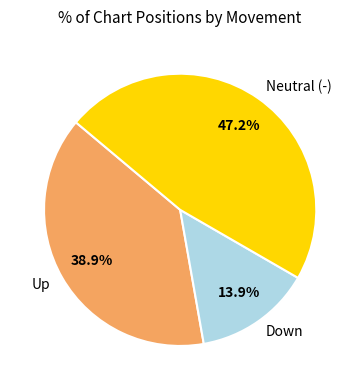

What percentage is NOT represented by Down?

86.1%